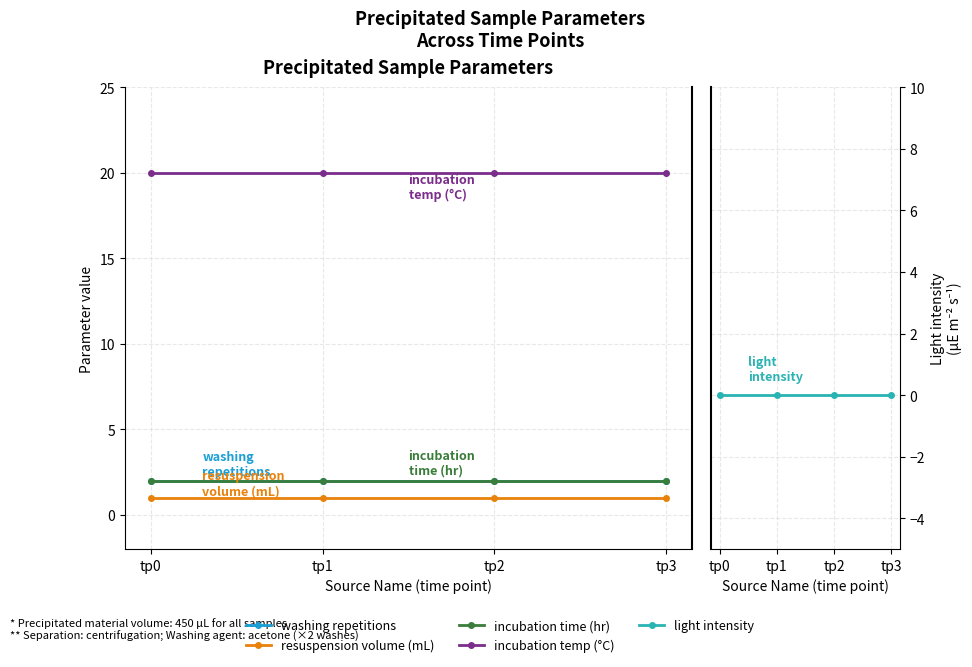

What is the minimum value for resuspension volume (mL)?

1